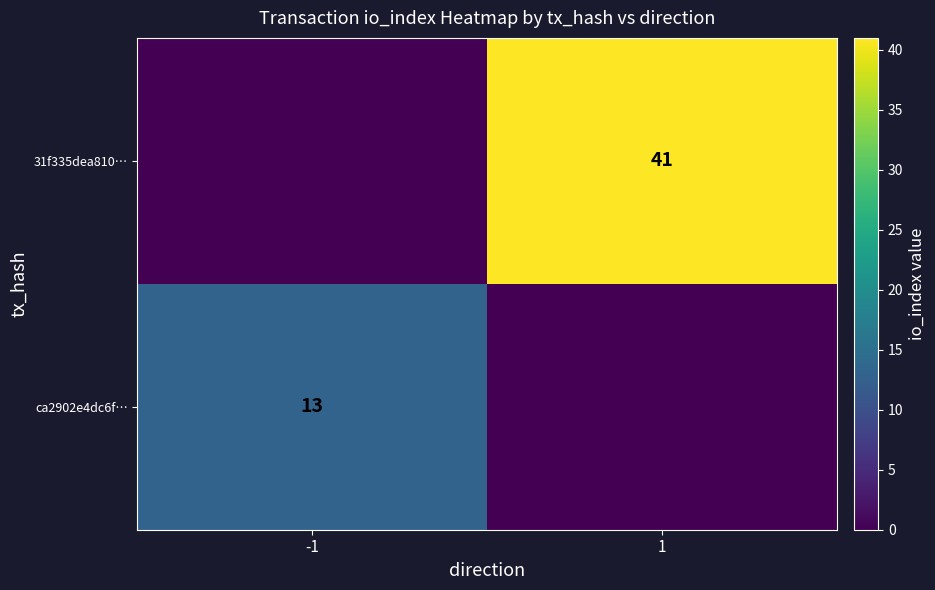

The value of ca2902e4dc6f… at -1 is 13. True or false?

True